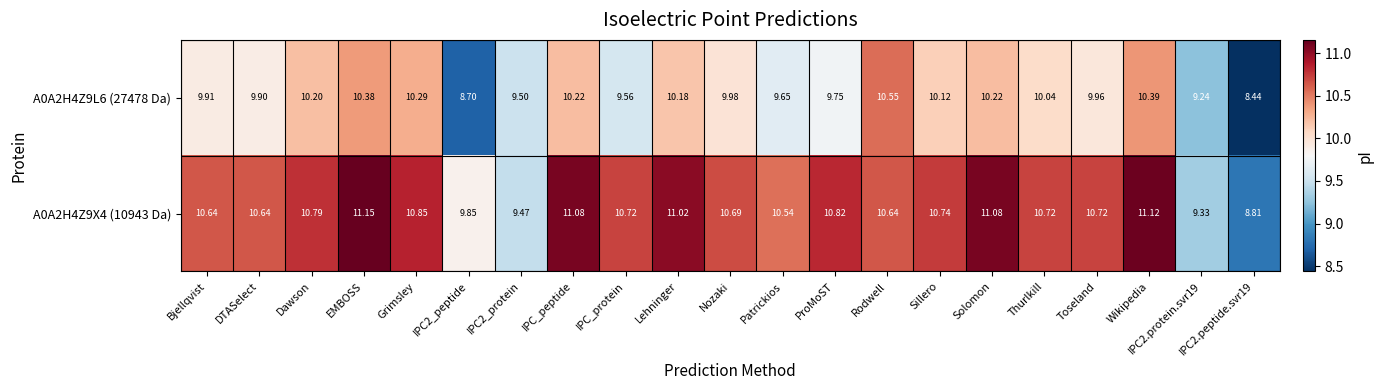

Which series changed the most between Sillero and Wikipedia?

A0A2H4Z9X4 (10943 Da)